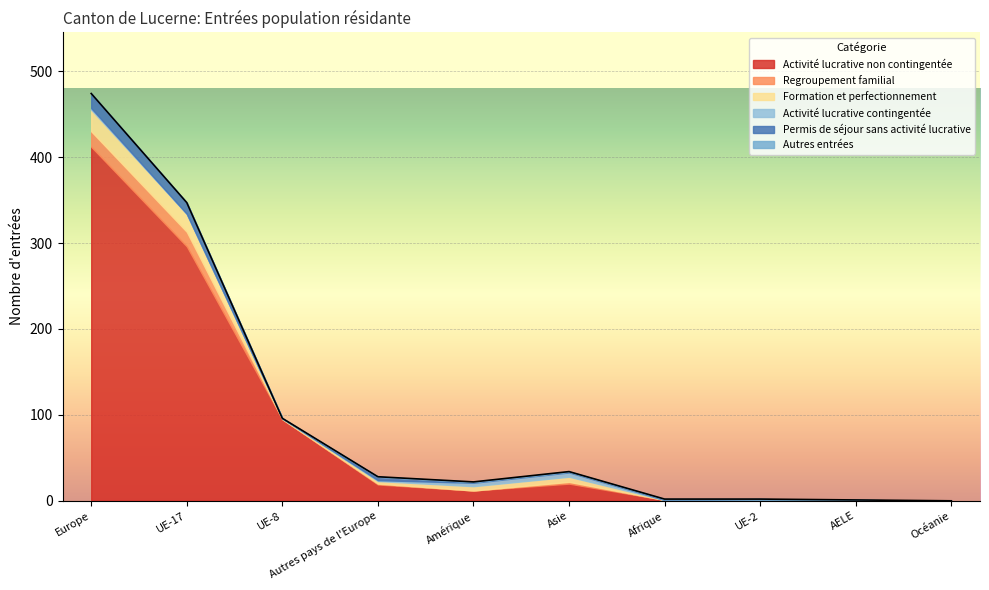

What are all the series names shown in the legend?

Activité lucrative non contingentée, Regroupement familial, Formation et perfectionnement, Activité lucrative contingentée, Permis de séjour sans activité lucrative, Autres entrées